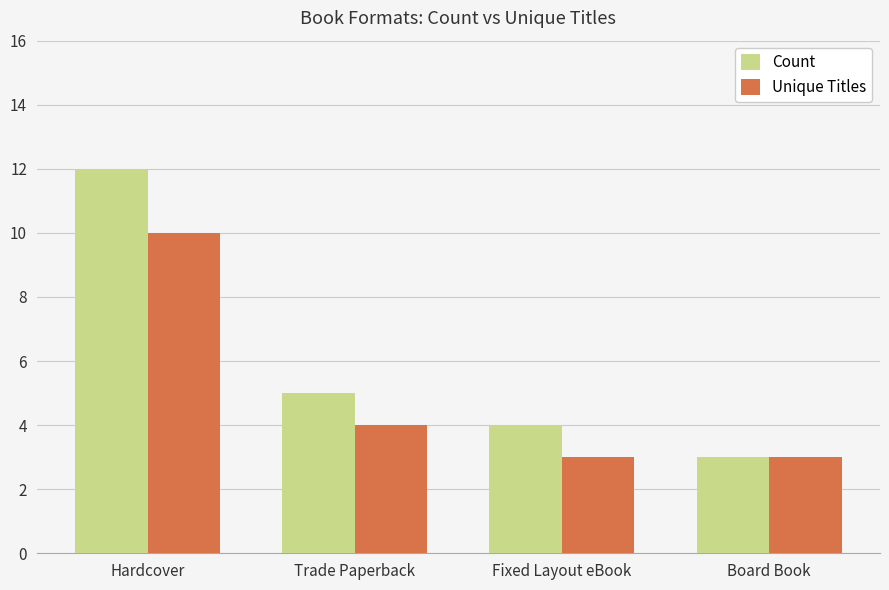

Which series has the widest spread of values?

Count